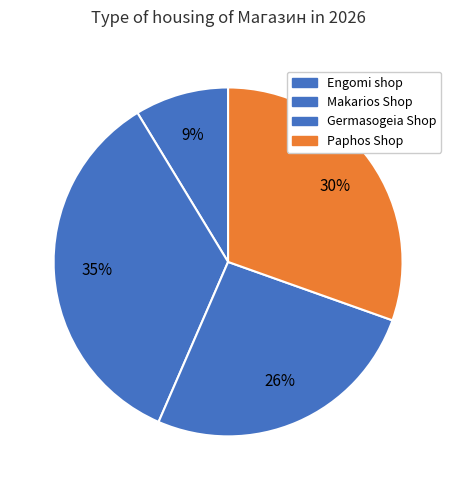

To the nearest percent, what portion does Makarios Shop represent?

35%